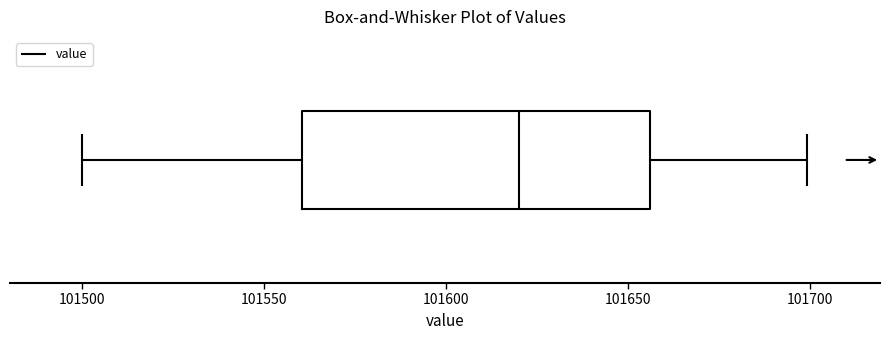

Read this box plot against the x-axis: the position of the median line, the range covered by the box, and the ends of both whiskers. The values are not printed on the chart, so give them approximately, as read against the axis.

median 101620, box 101560 to 101655, whiskers 101500 to 101700